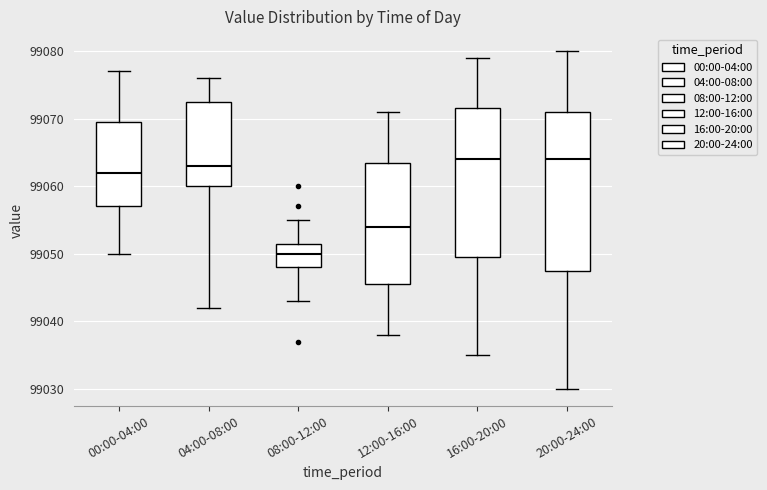

Which box has the lowest median line?

08:00-12:00